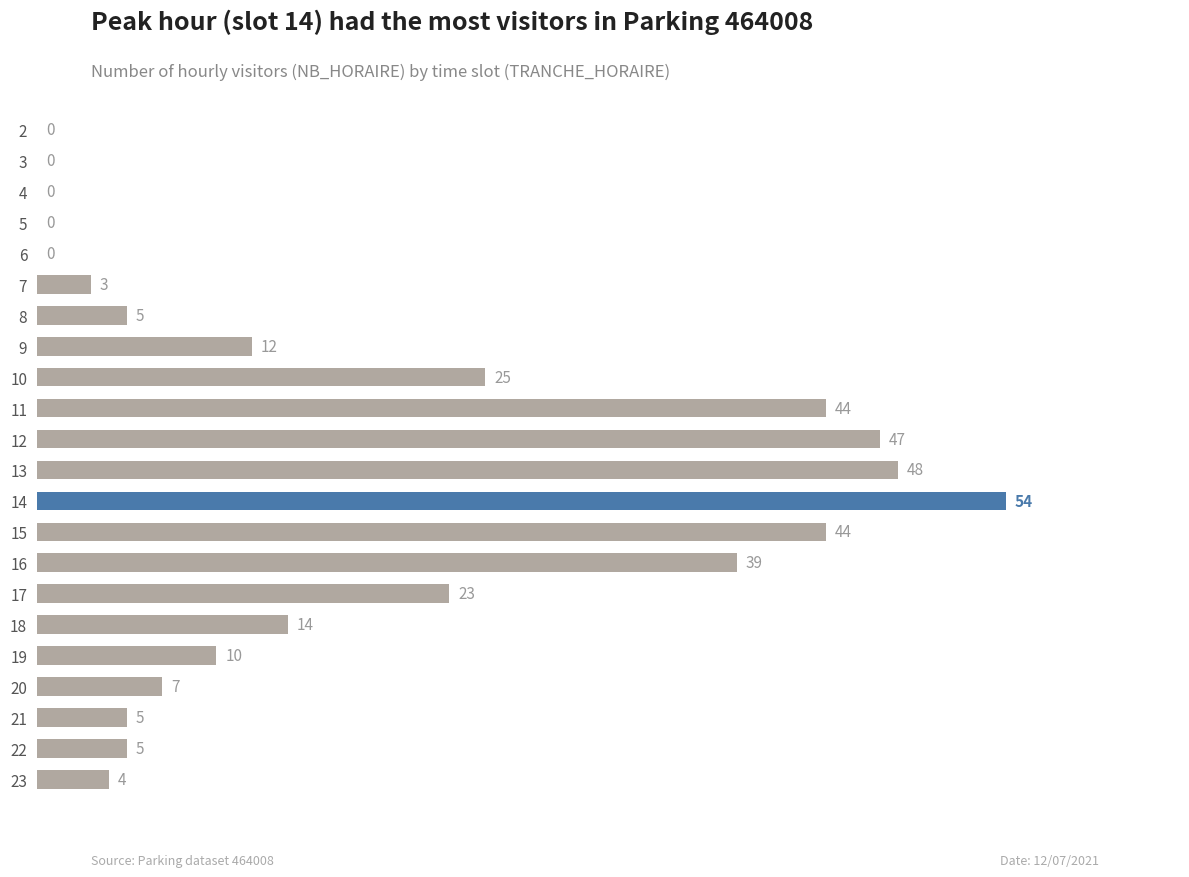

What is the change in value from 9 to 11?

+32